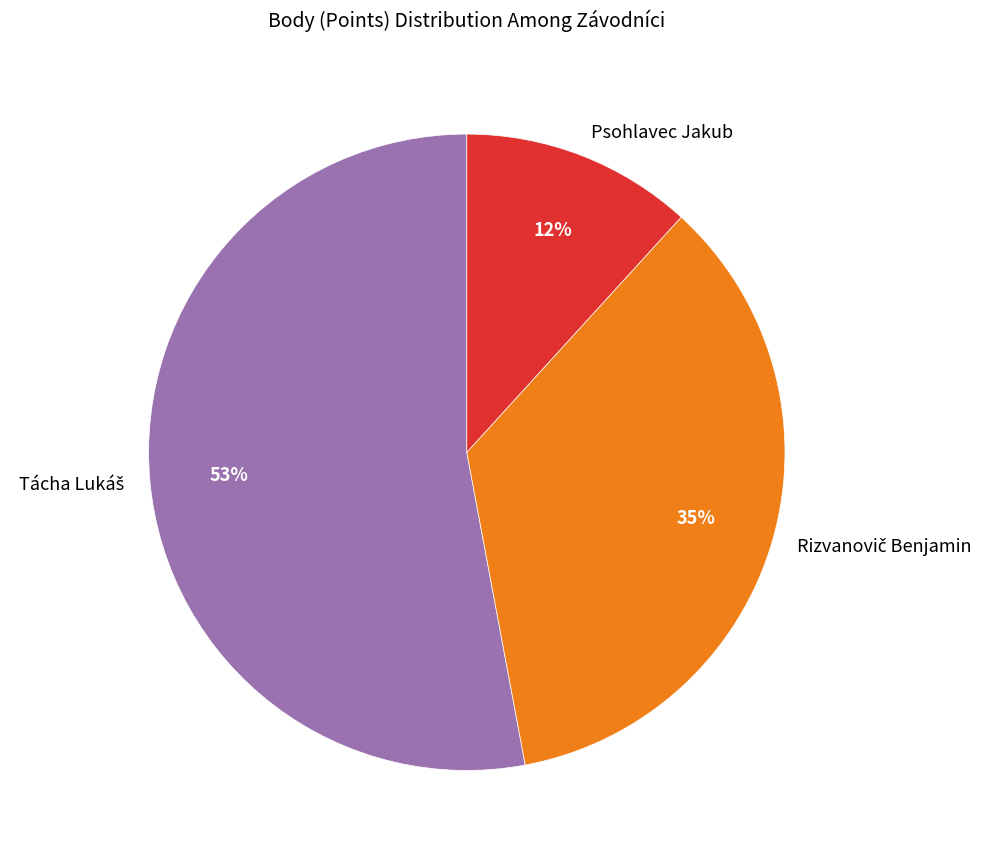

To the nearest percent, what is the average slice percentage?

33%